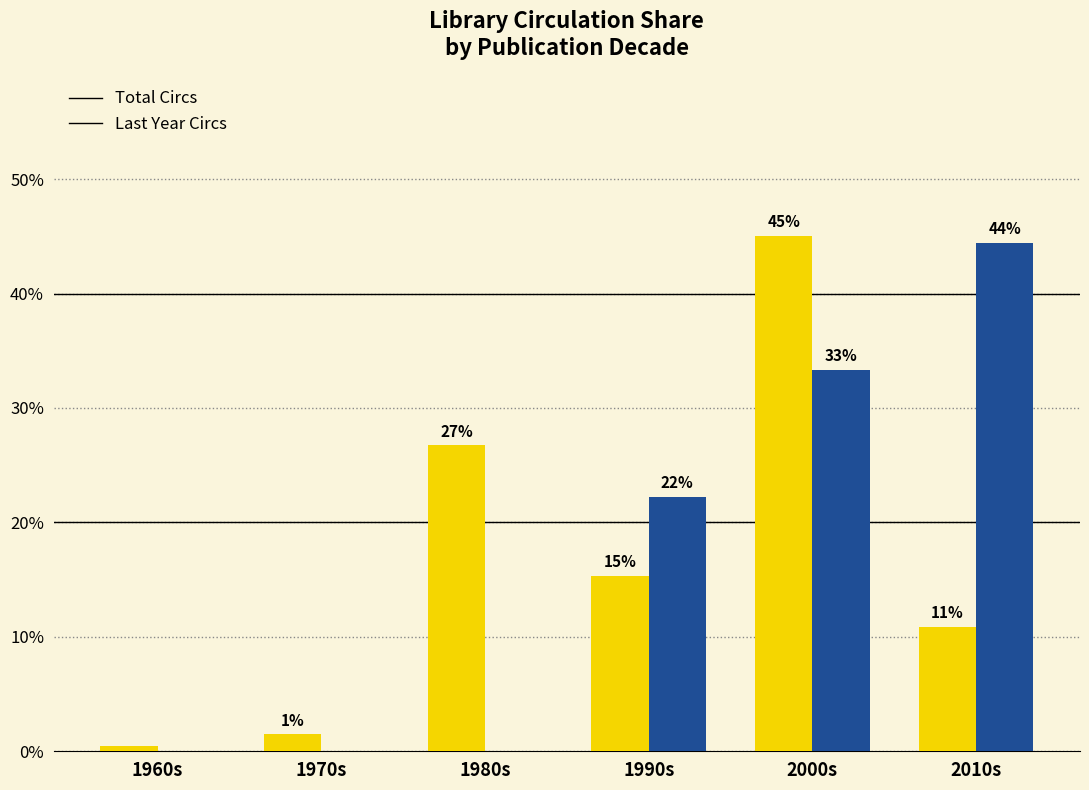

At how many categories does at least one series exceed 3?

4